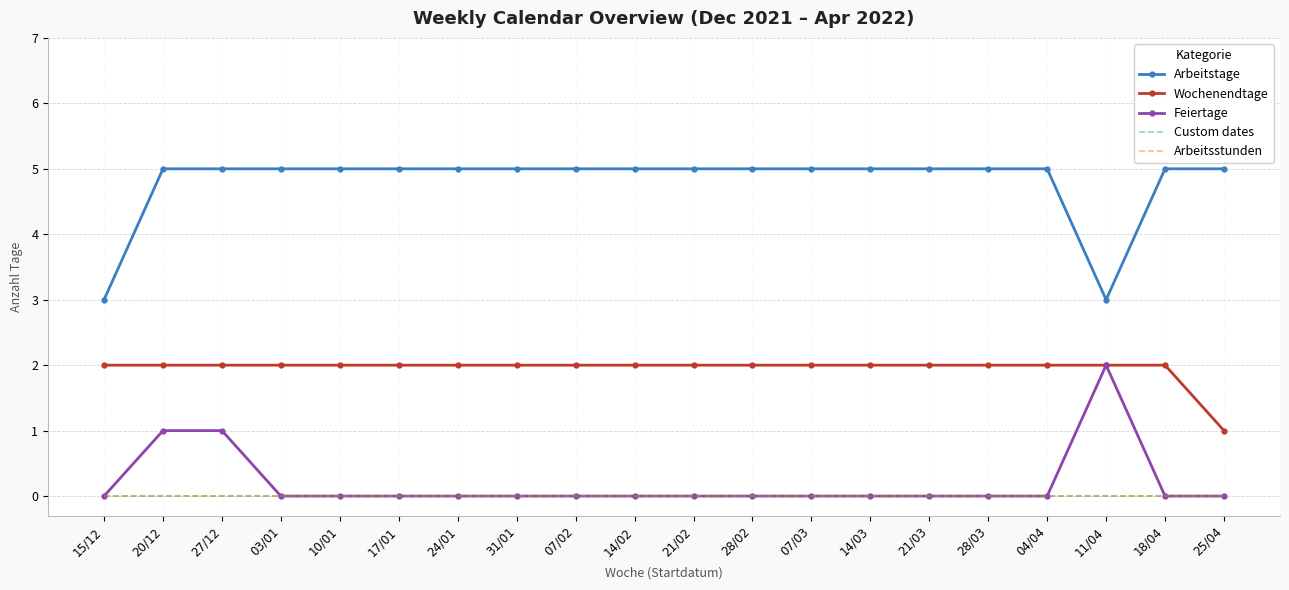

What is the label of the 13th point from the left?

07/03